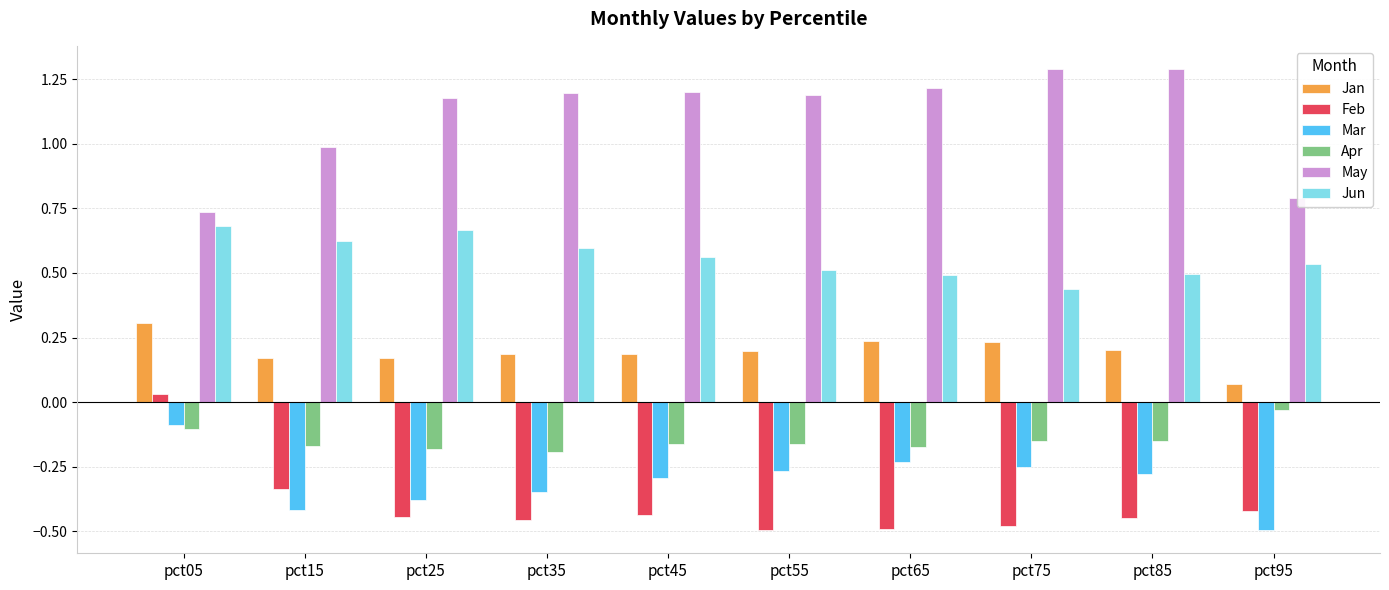

Does the chart contain any negative values?

Yes